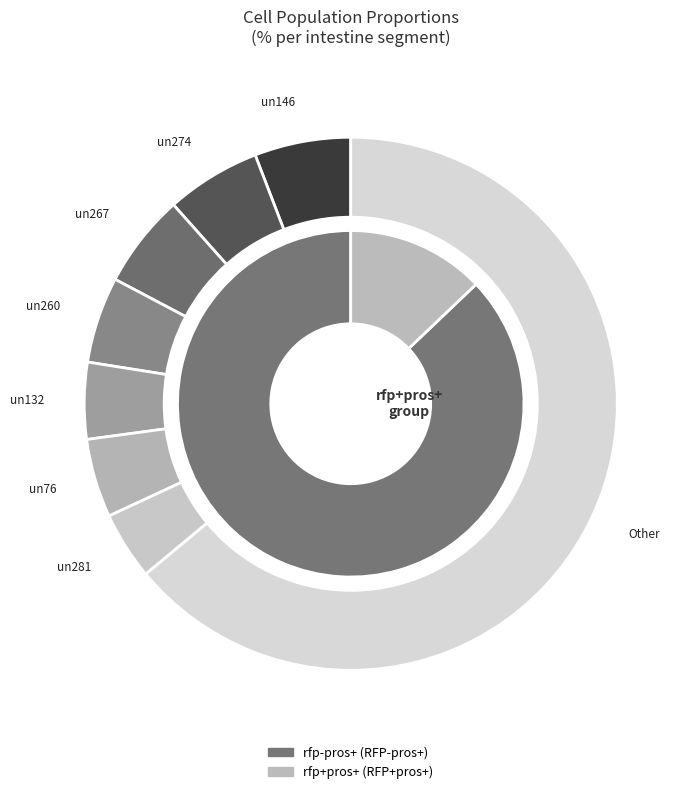

Does un195 account for over 50% of the chart?

No